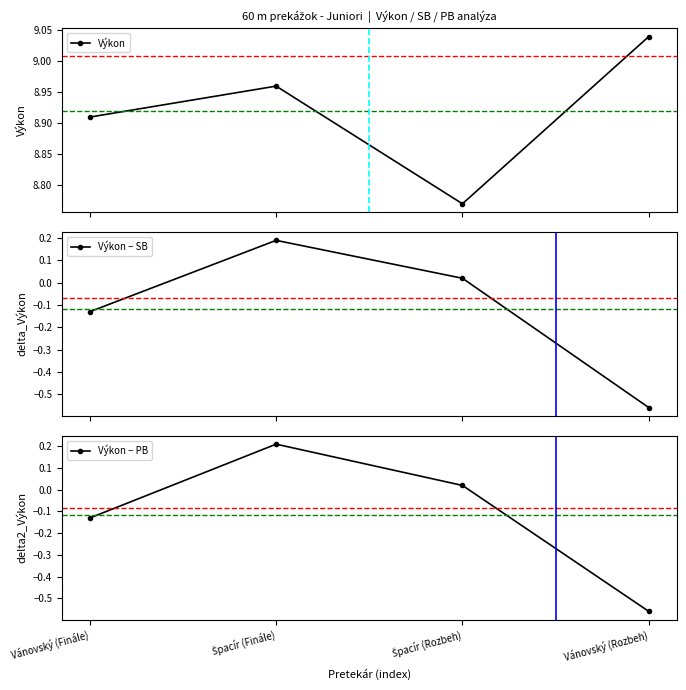

Reading right to left, what are all the values shown in this chart?

Výkon: 9.0	8.8	9.0	8.9
Výkon − SB: -0.6	0.0	0.2	-0.1
Výkon − PB: -0.6	0.0	0.2	-0.1